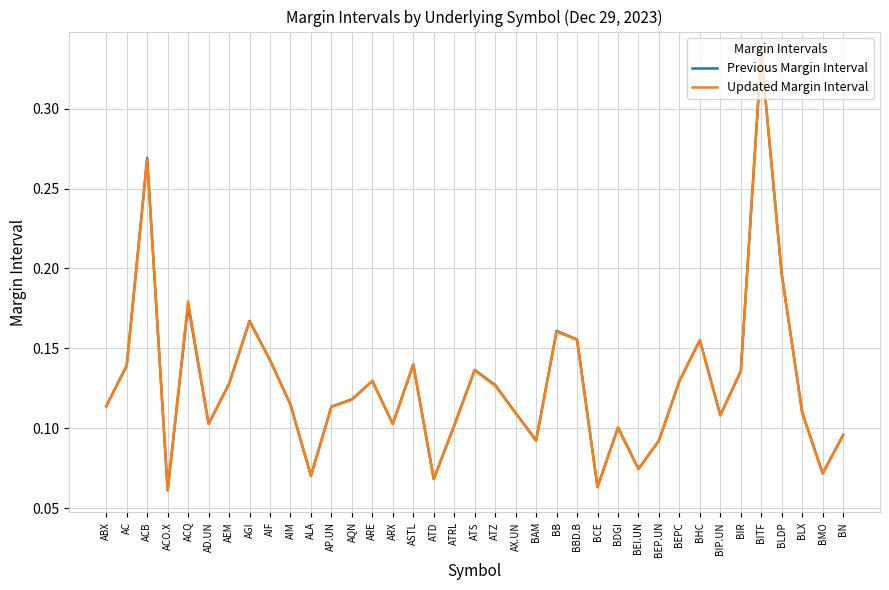

Which category has the highest value in the Previous Margin Interval series?

BITF